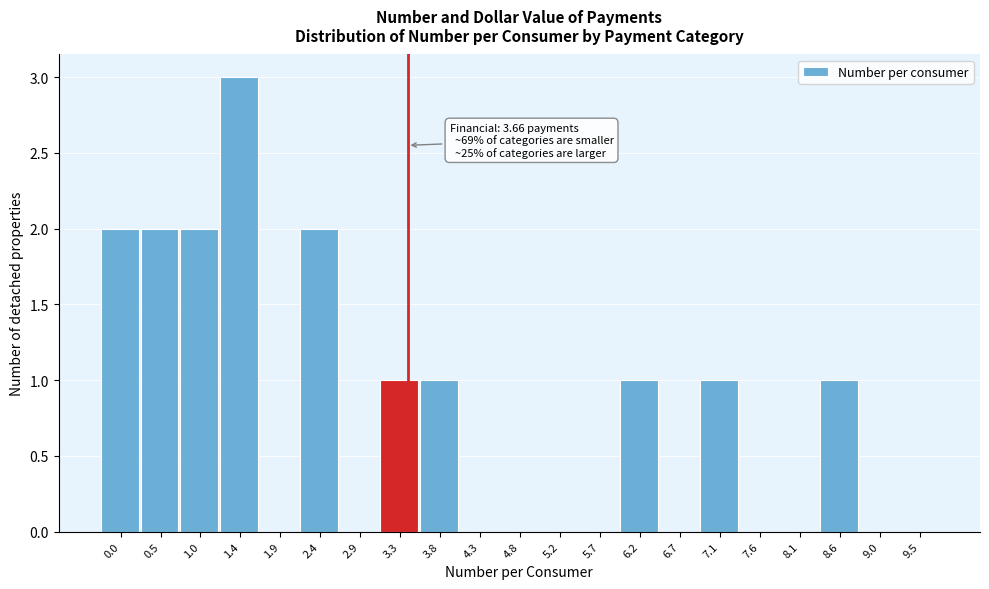

Reading left to right, what are all the values shown in this chart?

0.0=2	0.5=2	1.0=2	1.4=3	1.9=0	2.4=2	2.9=0	3.3=1	3.8=1	4.3=0	4.8=0	5.2=0	5.7=0	6.2=1	6.7=0	7.1=1	7.6=0	8.1=0	8.6=1	9.0=0	9.5=0